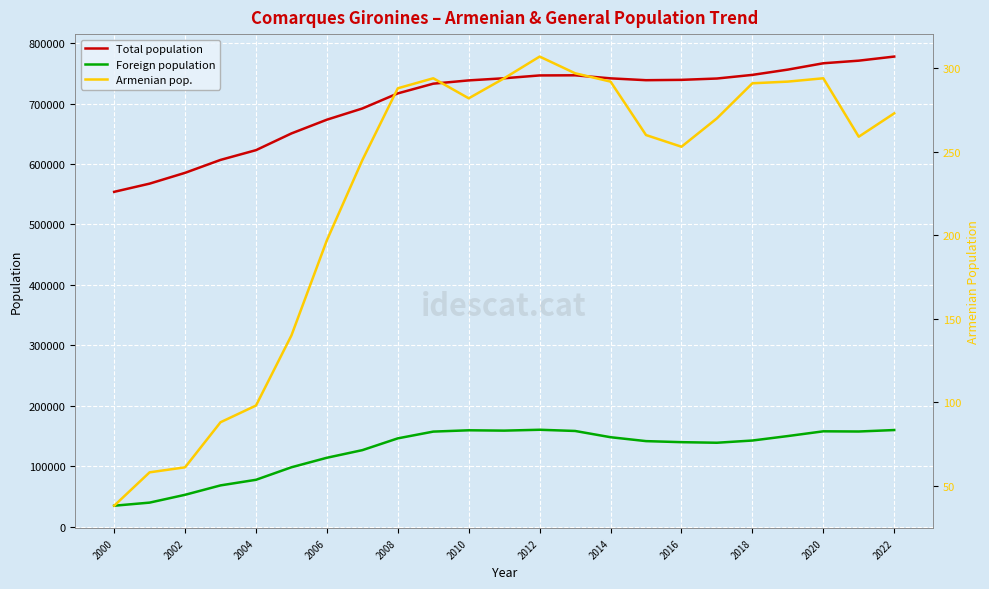

What is the value of the Armenian pop. point at the 2nd from the left?

58